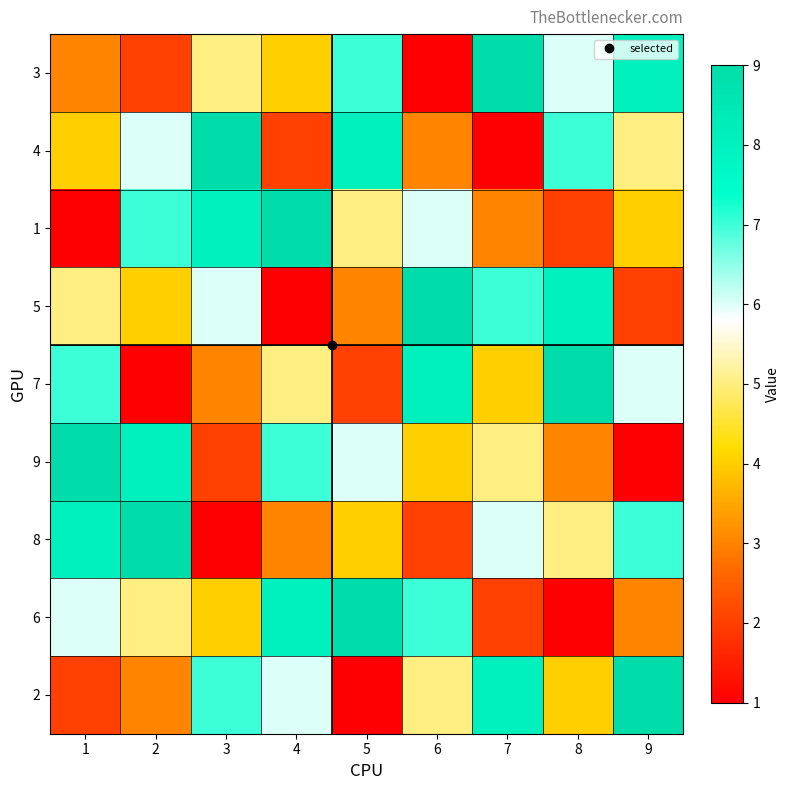

At how many categories does at least one series exceed 1?

9